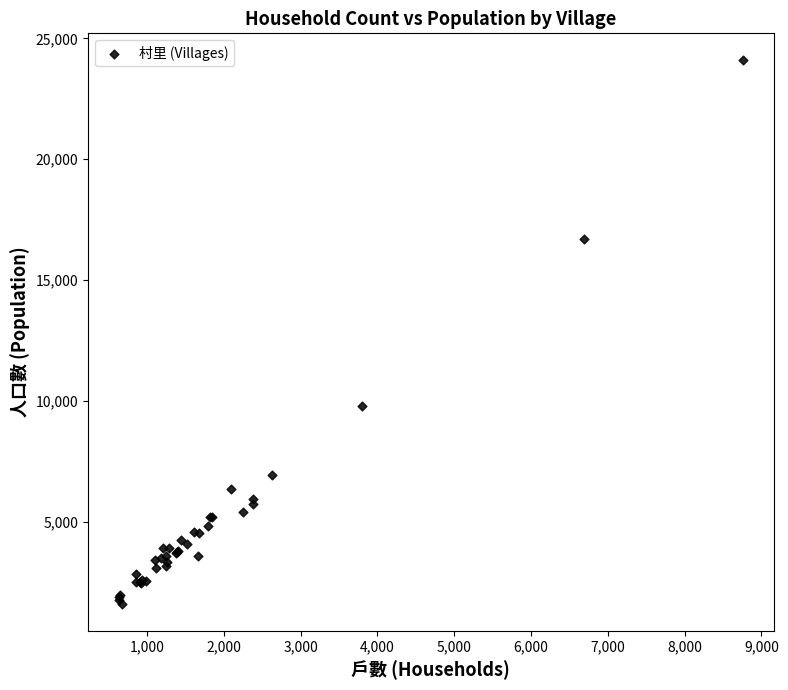

What Y value in the scatter plot is closest to 12842?

9774